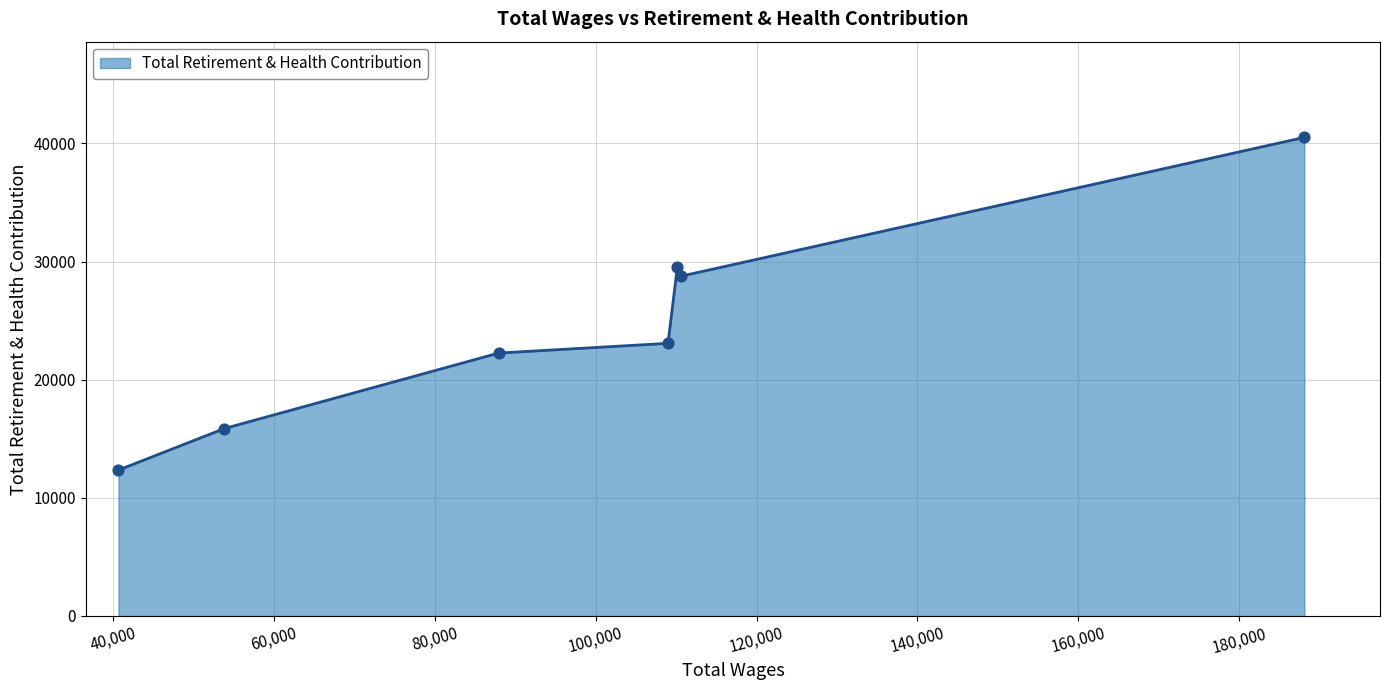

What is the smallest value displayed?

12351